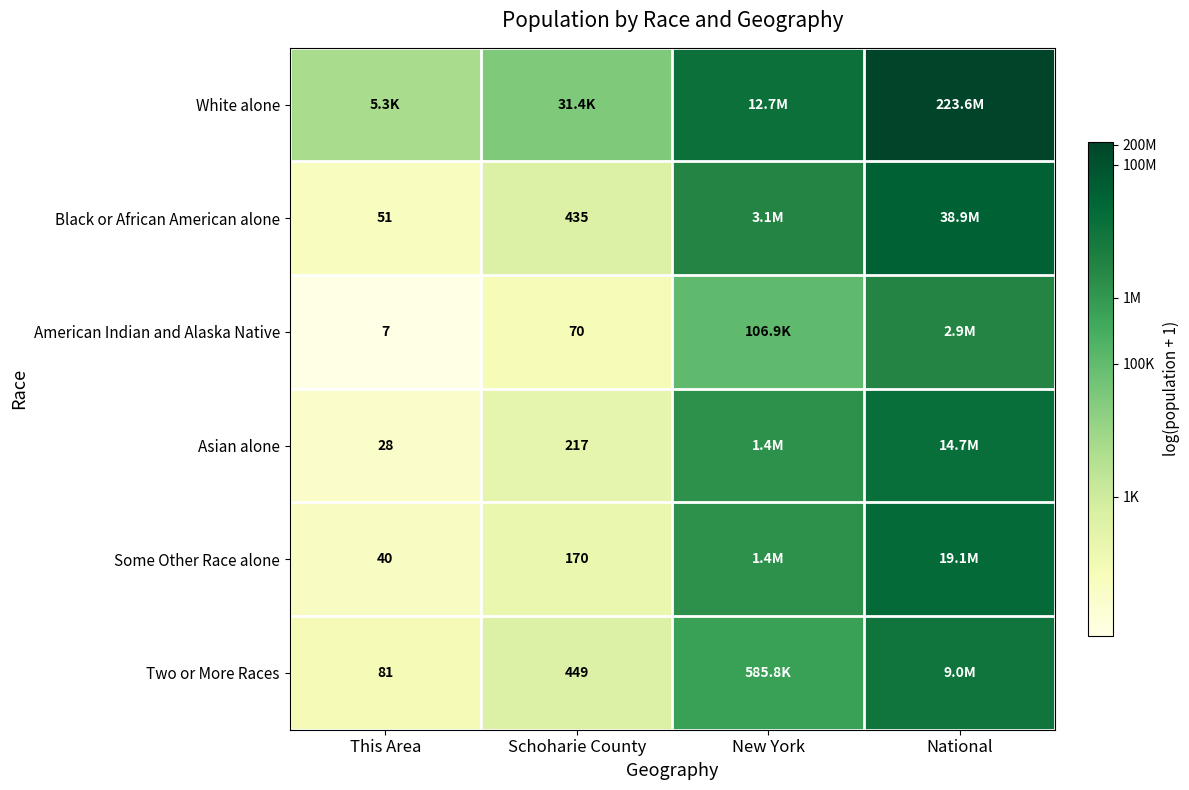

At Schoharie County, list the series in order from smallest to largest.

American Indian and Alaska Native, Some Other Race alone, Asian alone, Black or African American alone, Two or More Races, White alone